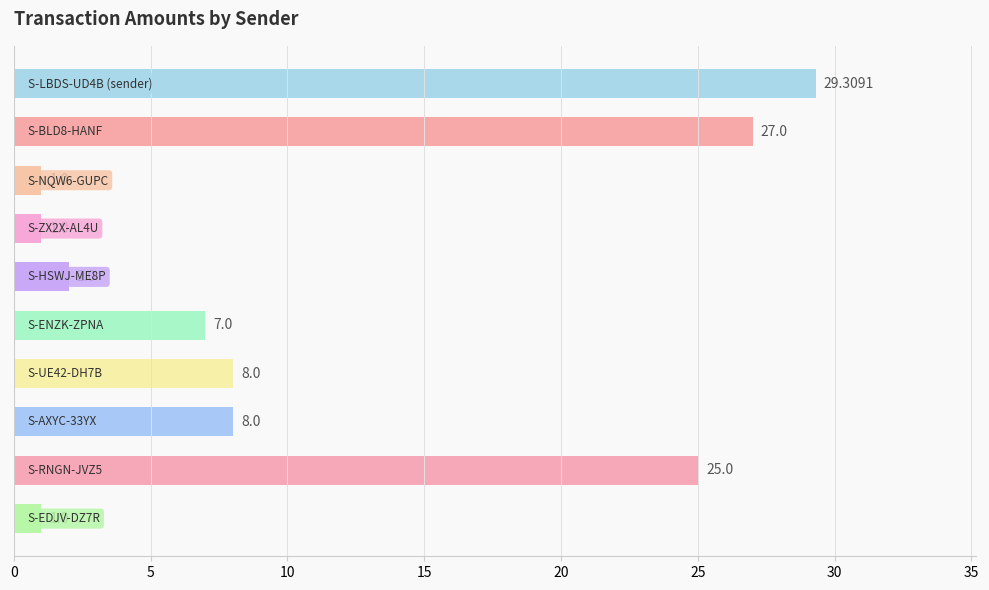

What is the difference between the maximum and minimum values?

28.3